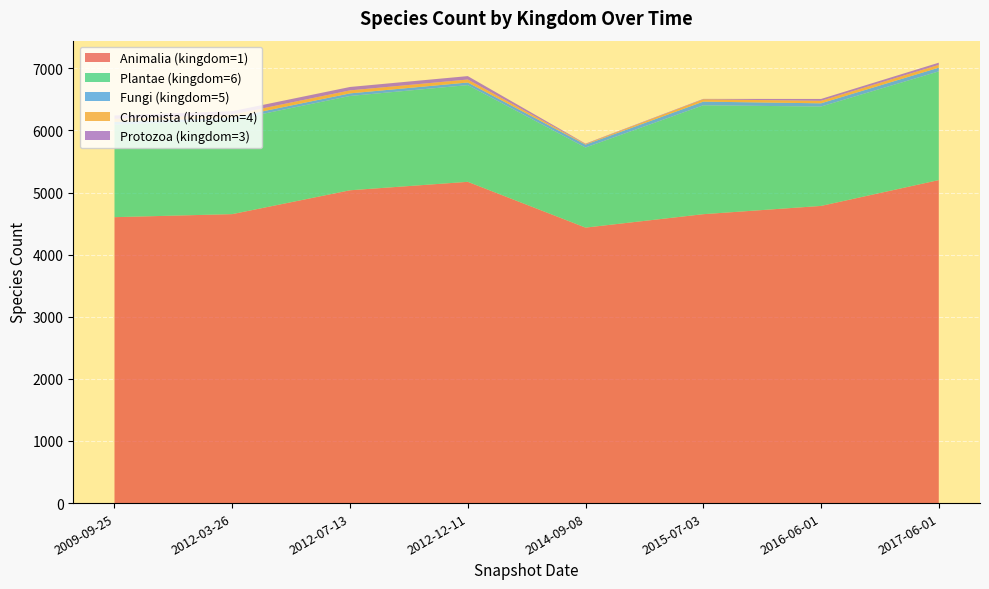

Reading right to left, transcribe all the data shown in this chart.

Animalia (kingdom=1): 5200	4784	4651	4435	5172	5036	4652	4603
Plantae (kingdom=6): 1750	1600	1753	1289	1557	1518	1513	1489
Fungi (kingdom=5): 60	52	59	47	42	42	41	45
Chromista (kingdom=4): 45	40	37	9	48	48	48	49
Protozoa (kingdom=3): 35	30	7	7	55	55	55	54